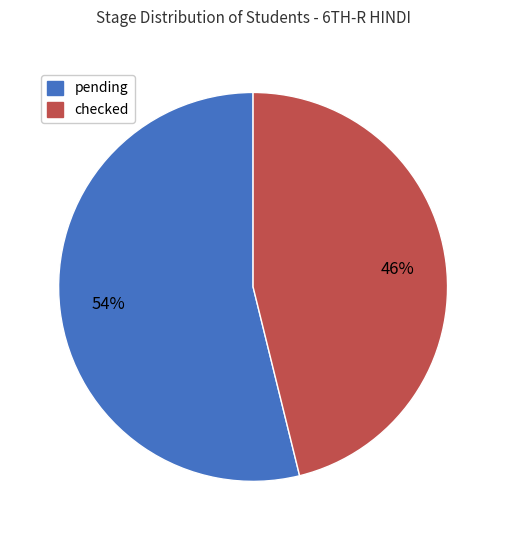

Is there a majority slice in this chart?

Yes